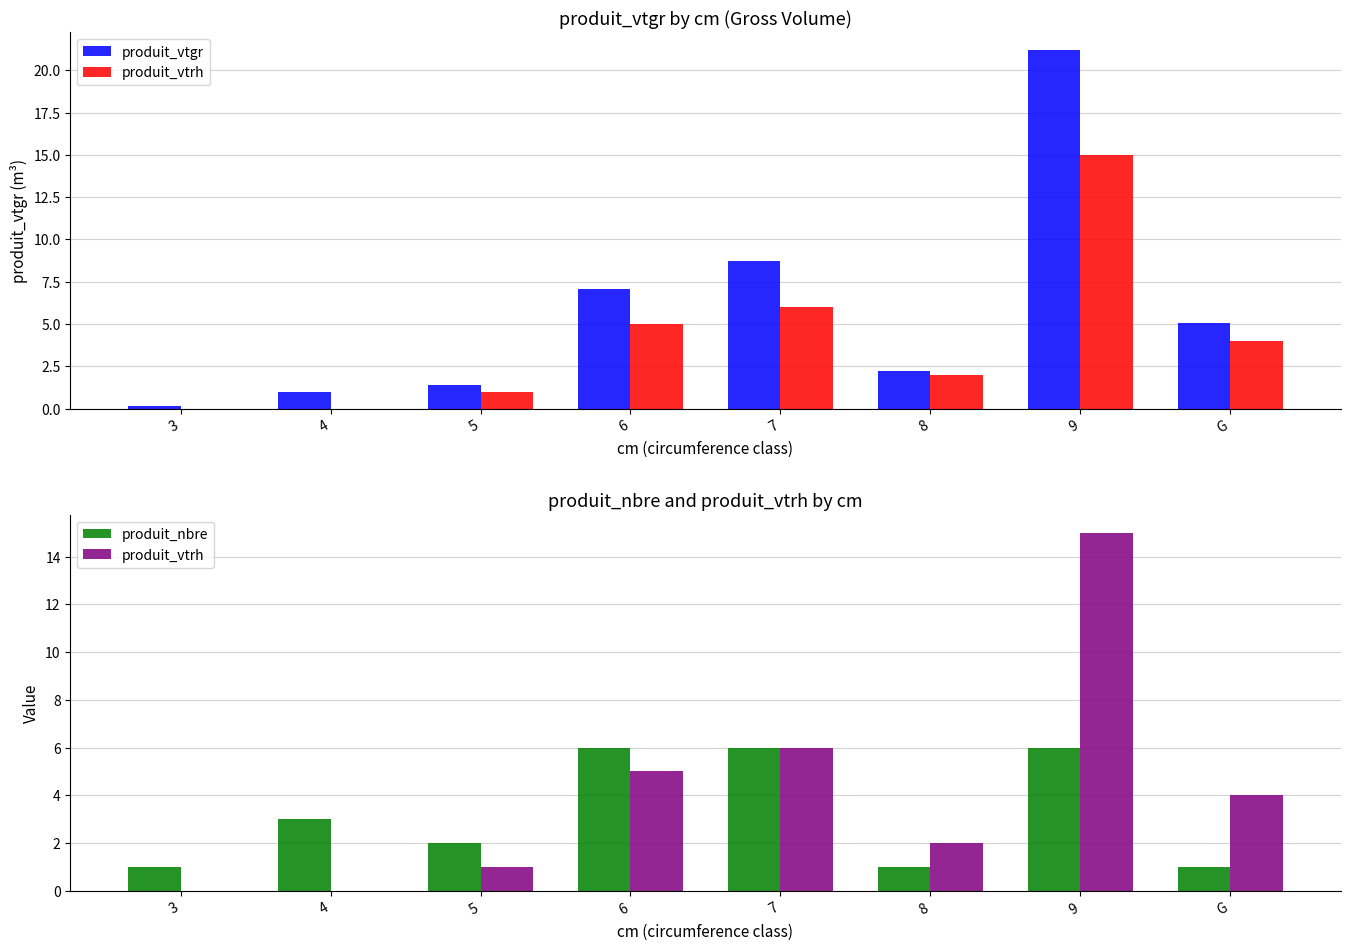

What is the average value of the produit_vtgr series?

5.8